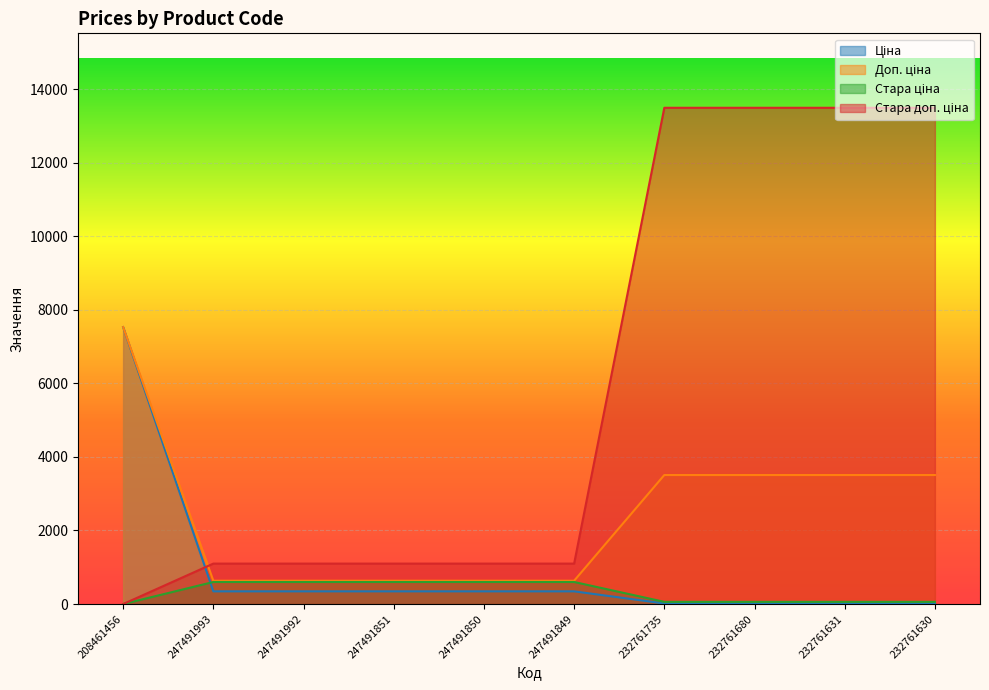

At which category is the sum across all series the highest?

232761735